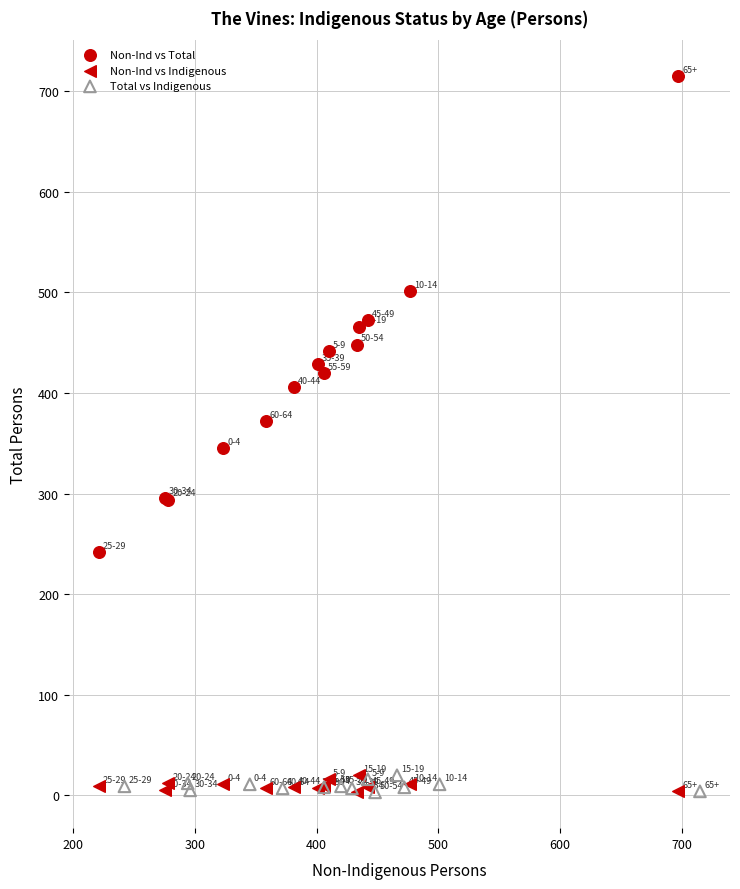

Which series reaches the maximum Y coordinate?

Non-Ind vs Total